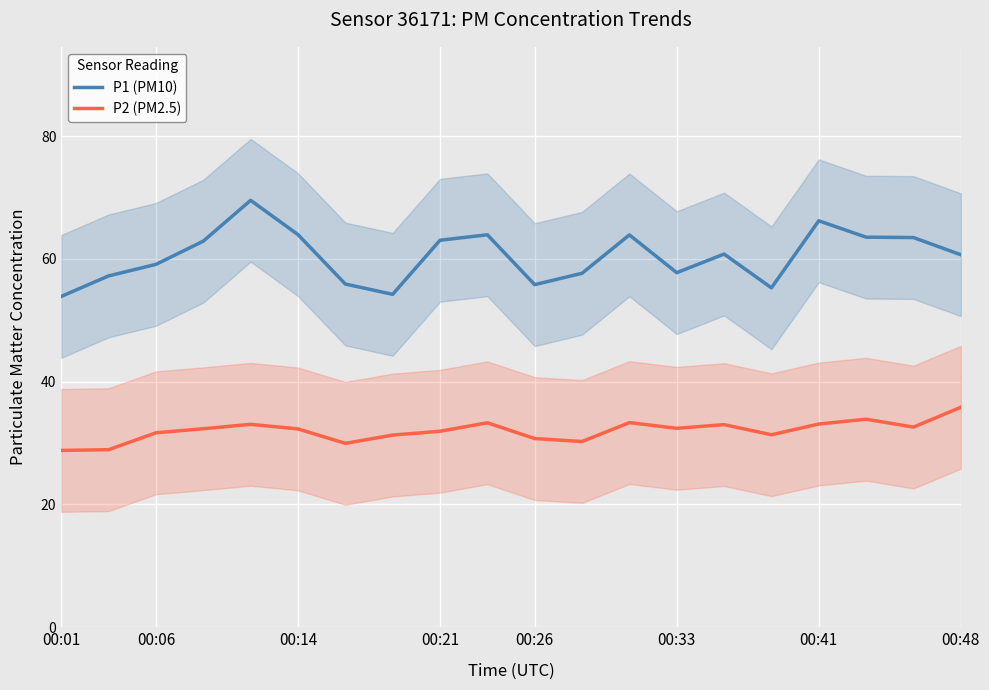

True or false: P1 (PM10) and P2 (PM2.5) intersect in this chart.

False